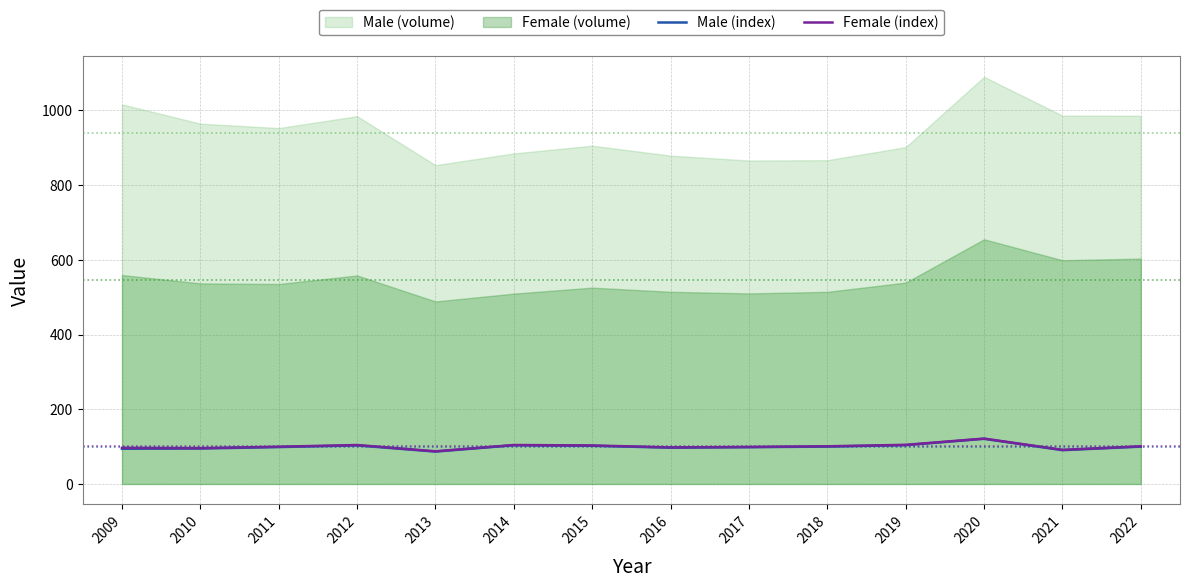

True or false: Female (index) and Male (index) intersect in this chart.

False